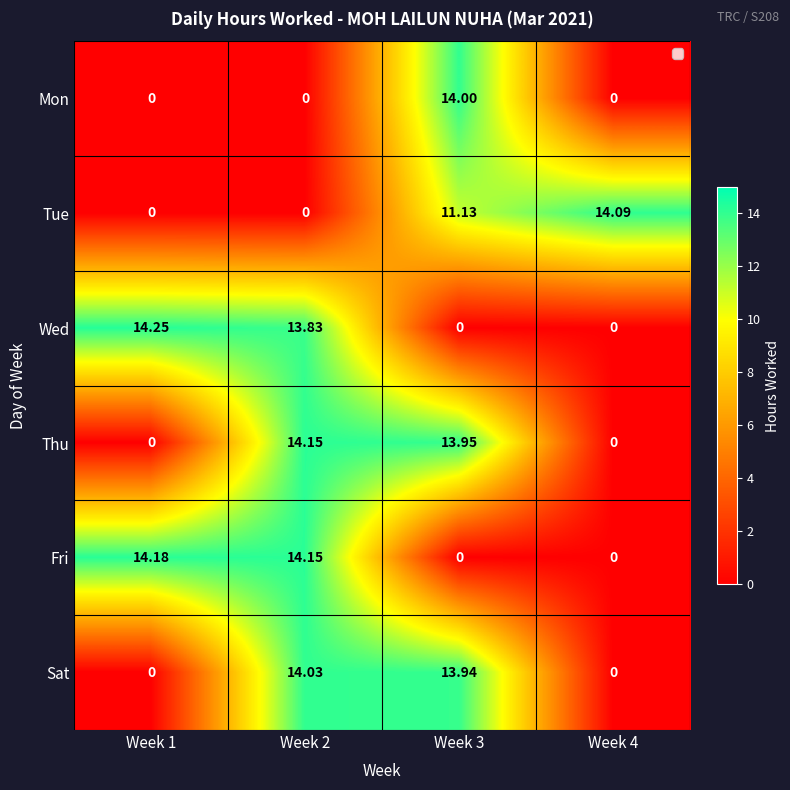

Rank the series by their maximum value, from highest to lowest.

Wed, Fri, Thu, Tue, Sat, Mon